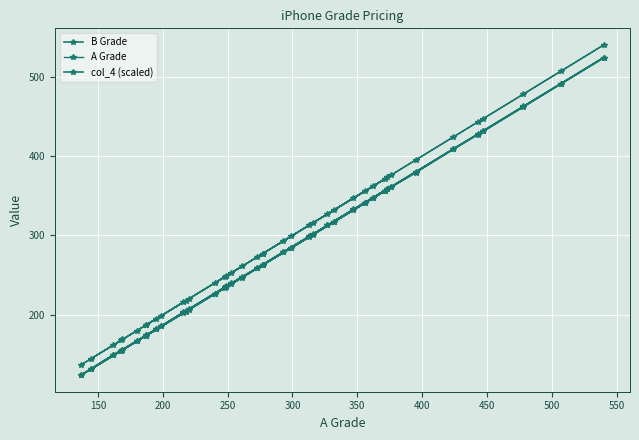

How many categories are shown in the chart?

40